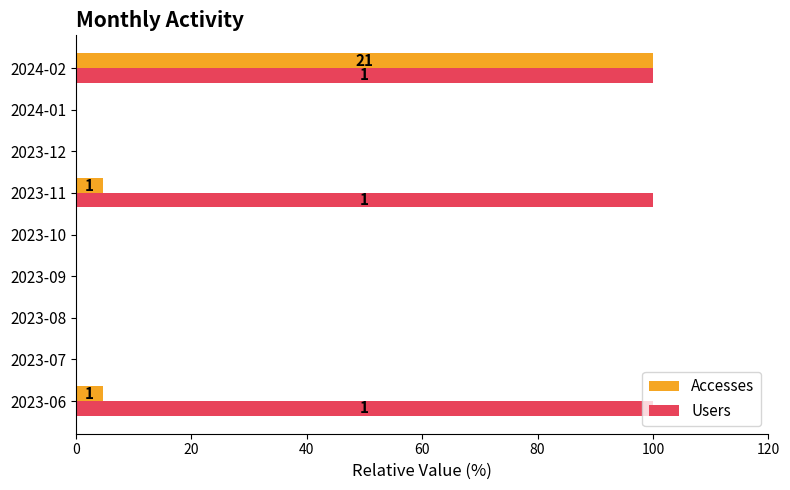

At which category is the sum across all series the highest?

2024-02